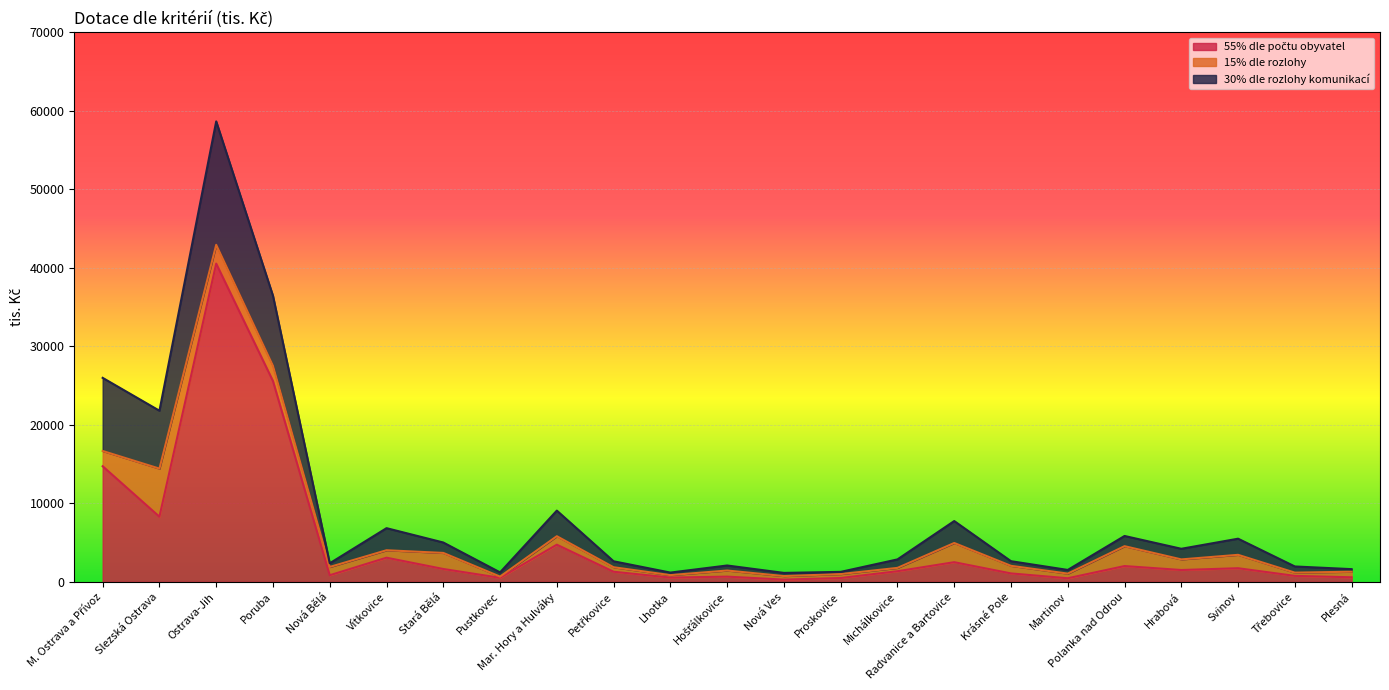

True or false: 30% dle rozlohy komunikací and 55% dle počtu obyvatel cross at least once.

False